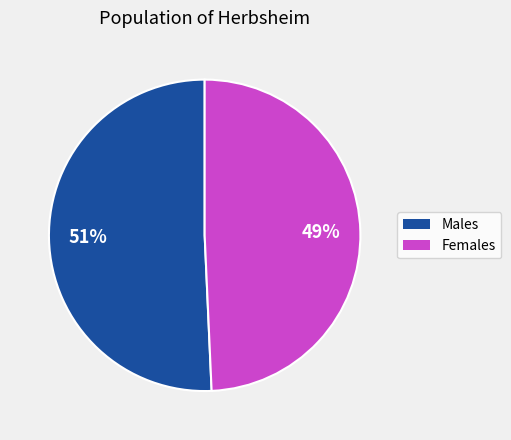

Is there any slice that represents more than half of the pie?

Yes